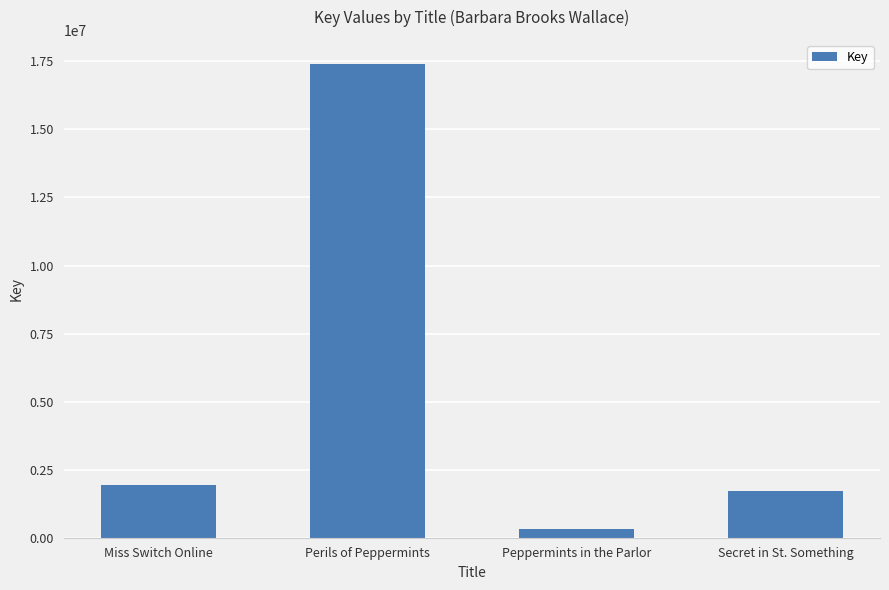

Between Peppermints in the Parlor and Secret in St. Something, which is larger?

Secret in St. Something